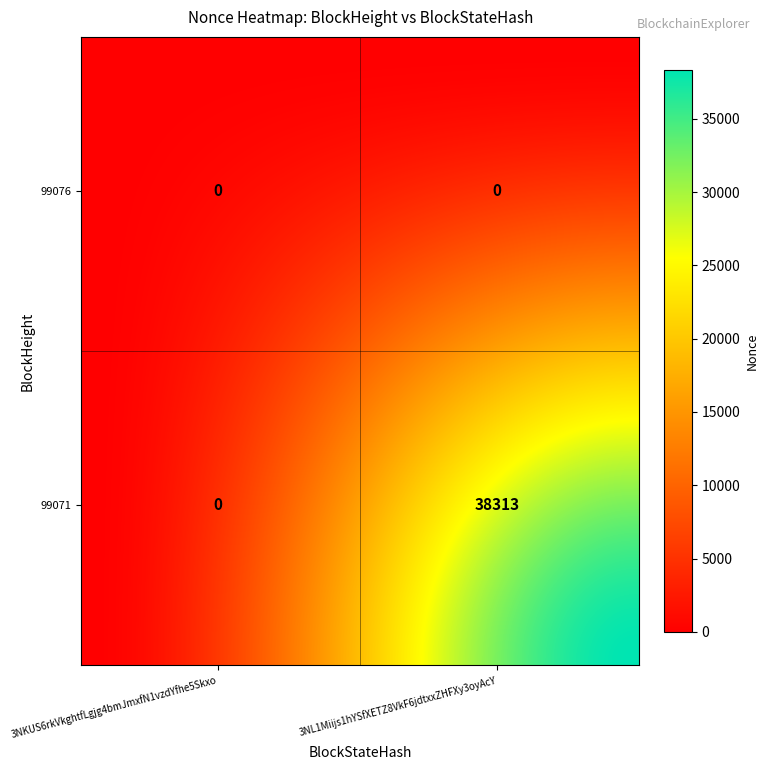

List the labels in order of 99076 value, largest first.

99076, 99071